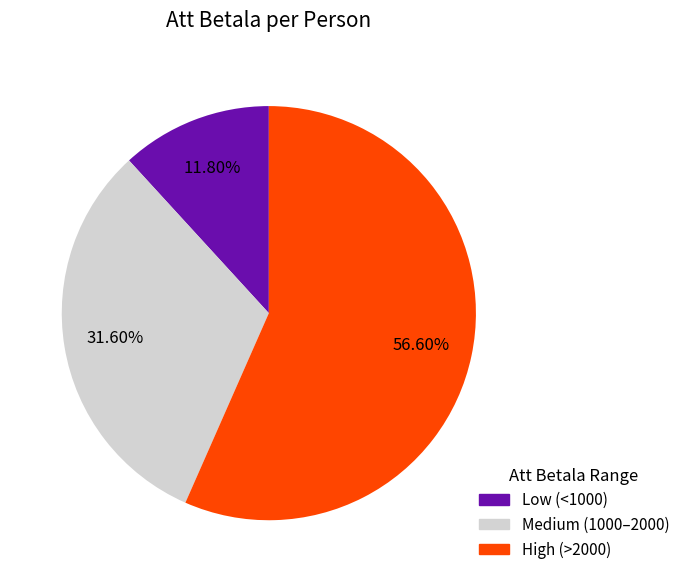

Is there a majority slice in this chart?

Yes